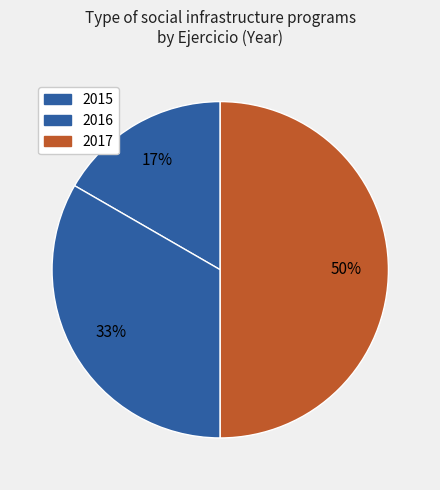

How many segments does this pie chart have?

3